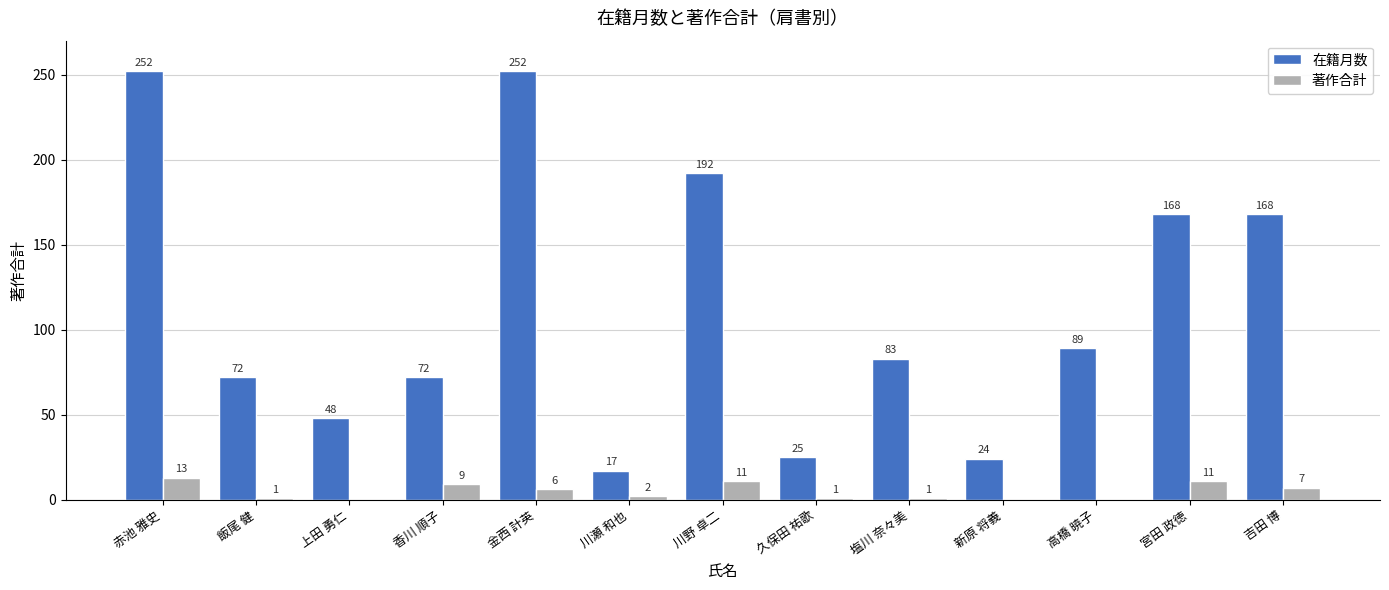

Where does the 在籍月数 series first go above 83?

赤池 雅史